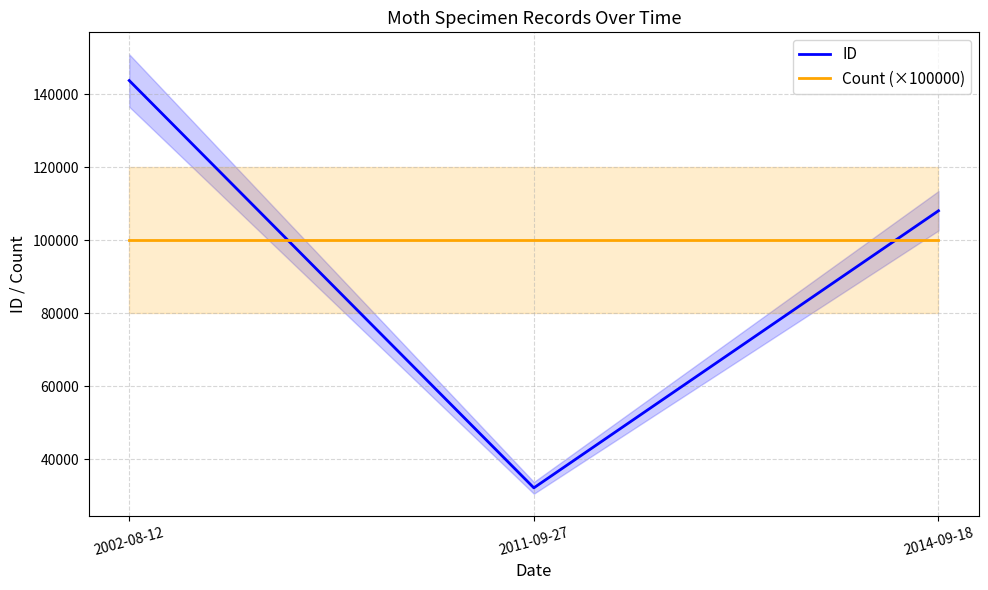

Reading left to right, list all the values displayed in this chart.

ID: 2002-08-12=143726	2011-09-27=32189	2014-09-18=108061
Count (×100000): 2002-08-12=100000	2011-09-27=100000	2014-09-18=100000